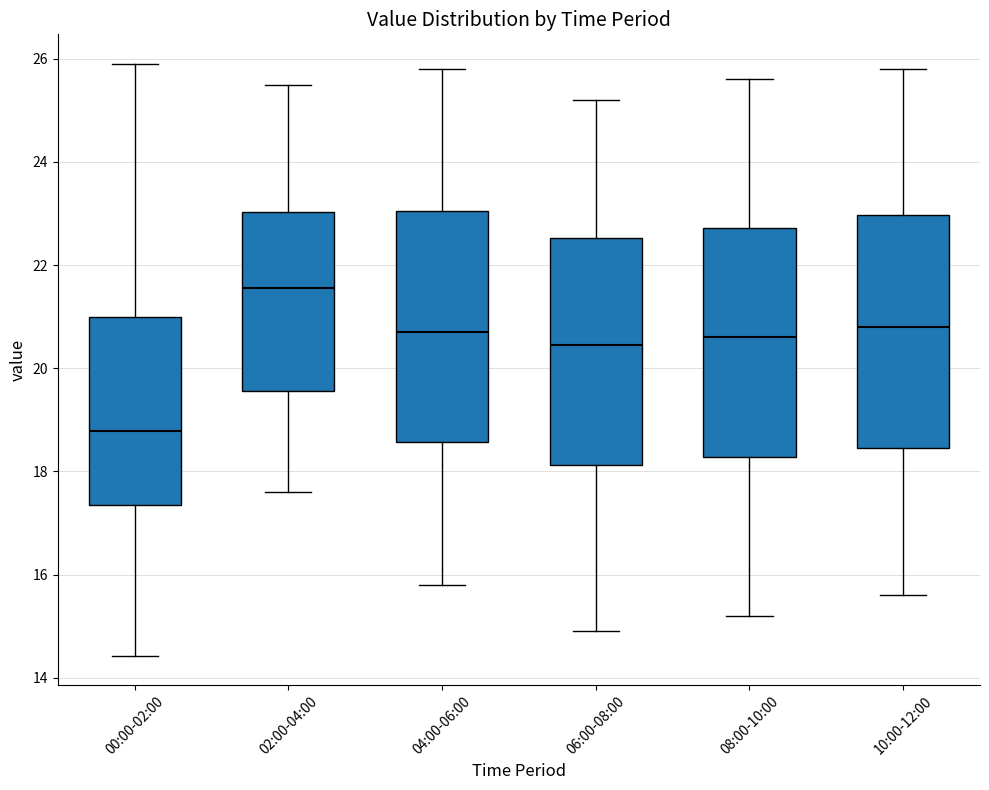

Which box has the lowest median line?

00:00-02:00